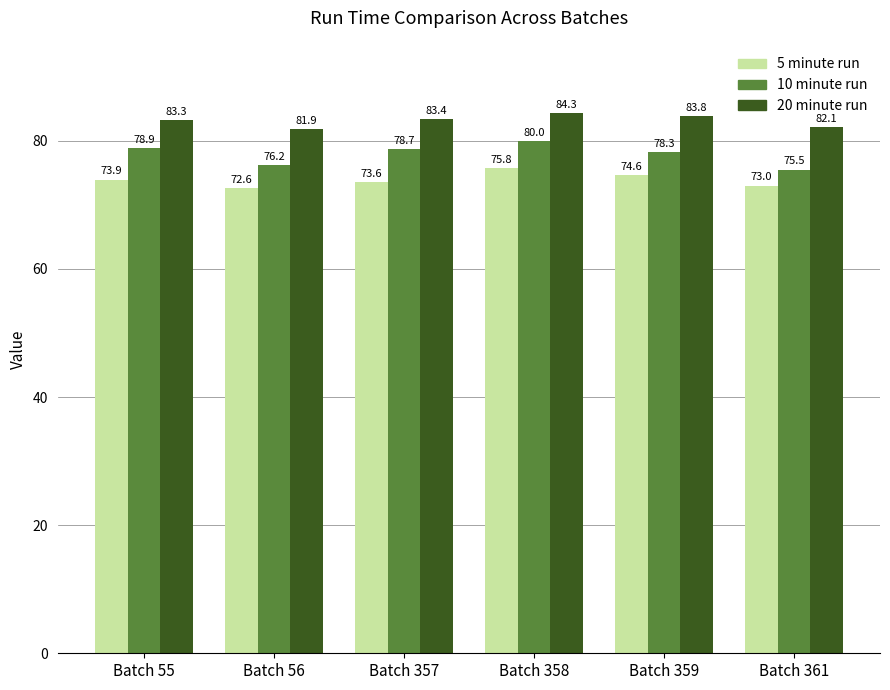

Reading right to left, what are all the values shown in this chart?

5 minute run: Batch 361=73.0	Batch 359=74.6	Batch 358=75.8	Batch 357=73.6	Batch 56=72.6	Batch 55=73.9
10 minute run: Batch 361=75.5	Batch 359=78.3	Batch 358=80.0	Batch 357=78.7	Batch 56=76.2	Batch 55=78.9
20 minute run: Batch 361=82.1	Batch 359=83.8	Batch 358=84.3	Batch 357=83.4	Batch 56=81.9	Batch 55=83.3